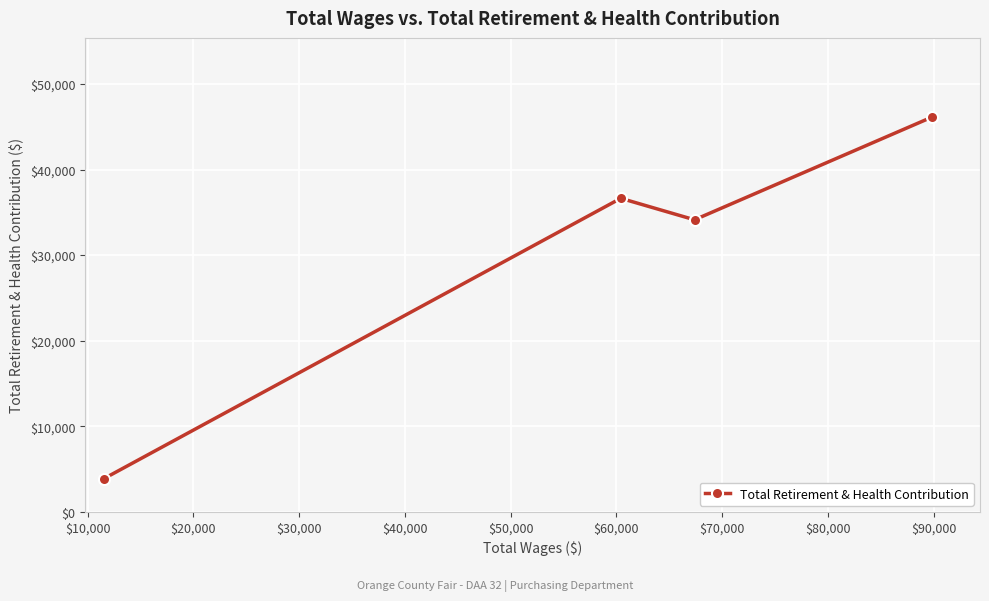

What is the difference between the second highest and minimum values?

32763